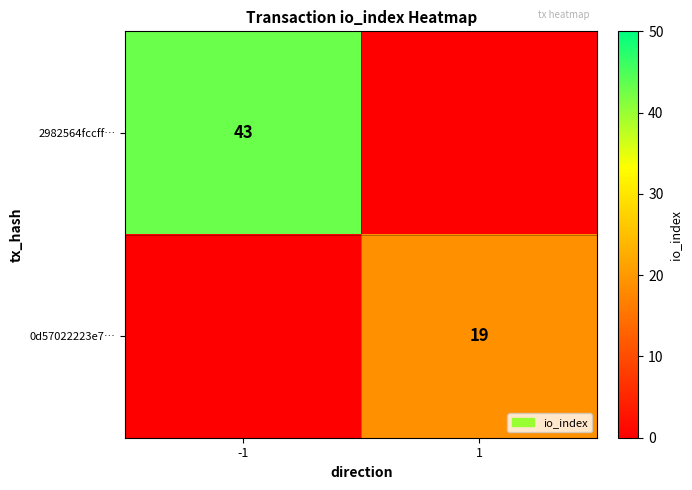

Is it true that 0d57022223e7… equals 19 at 1?

True